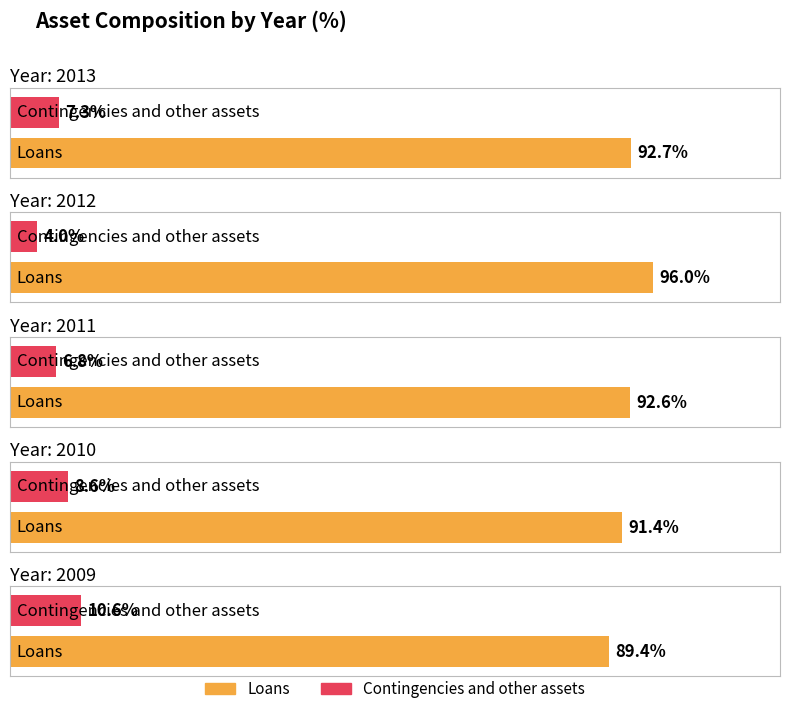

Reading left to right, list all the values displayed in this chart.

Loans: 2013=92.7	2012=96.0	2011=92.6	2010=91.4	2009=89.4
Contingencies and other assets: 2013=7.3	2012=4.0	2011=6.8	2010=8.6	2009=10.6